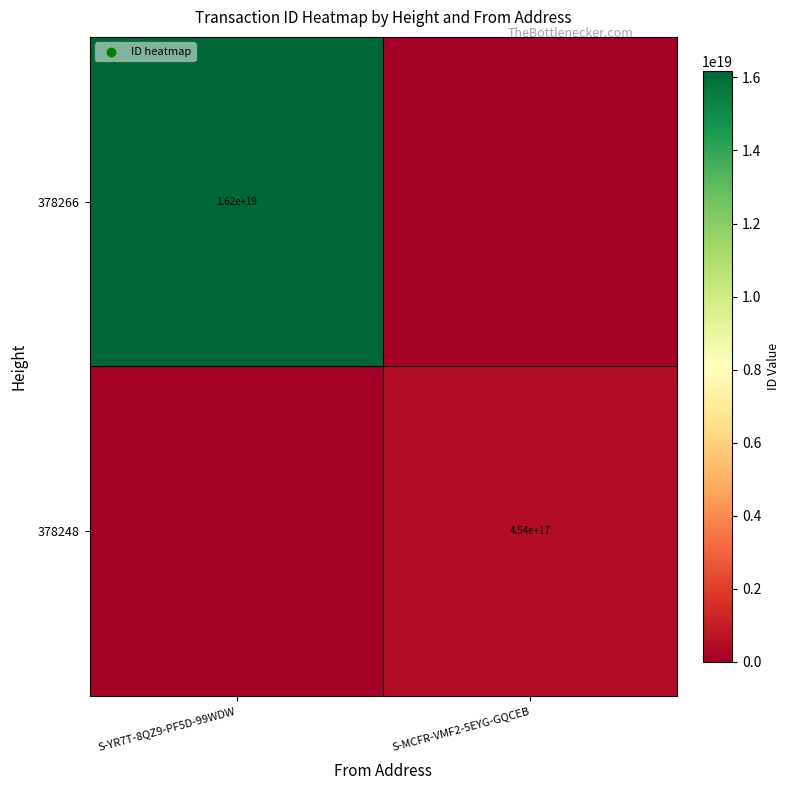

What is the greatest value displayed?

16182305787702865920